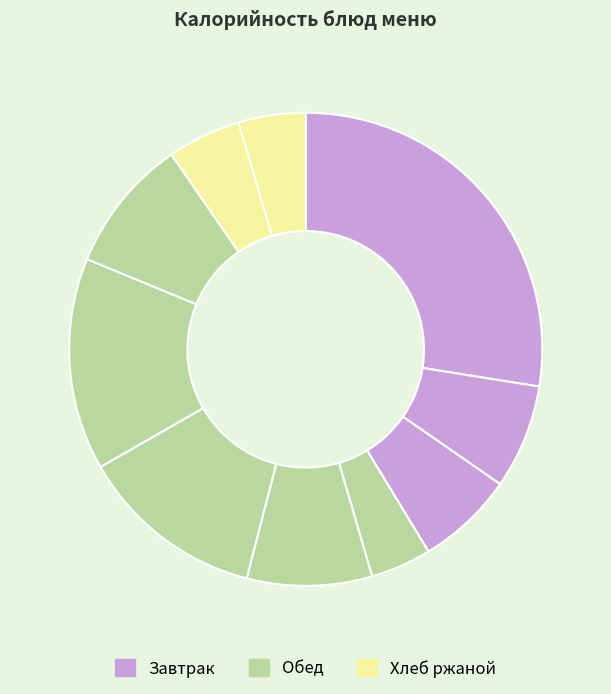

How many slices are in this pie chart?

10